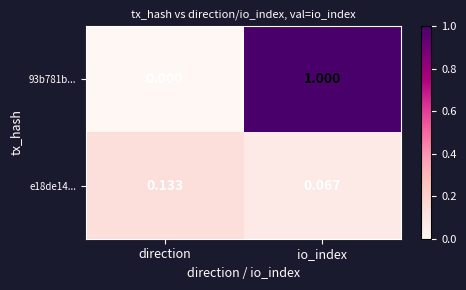

Which label corresponds to the largest value in the chart?

io_index